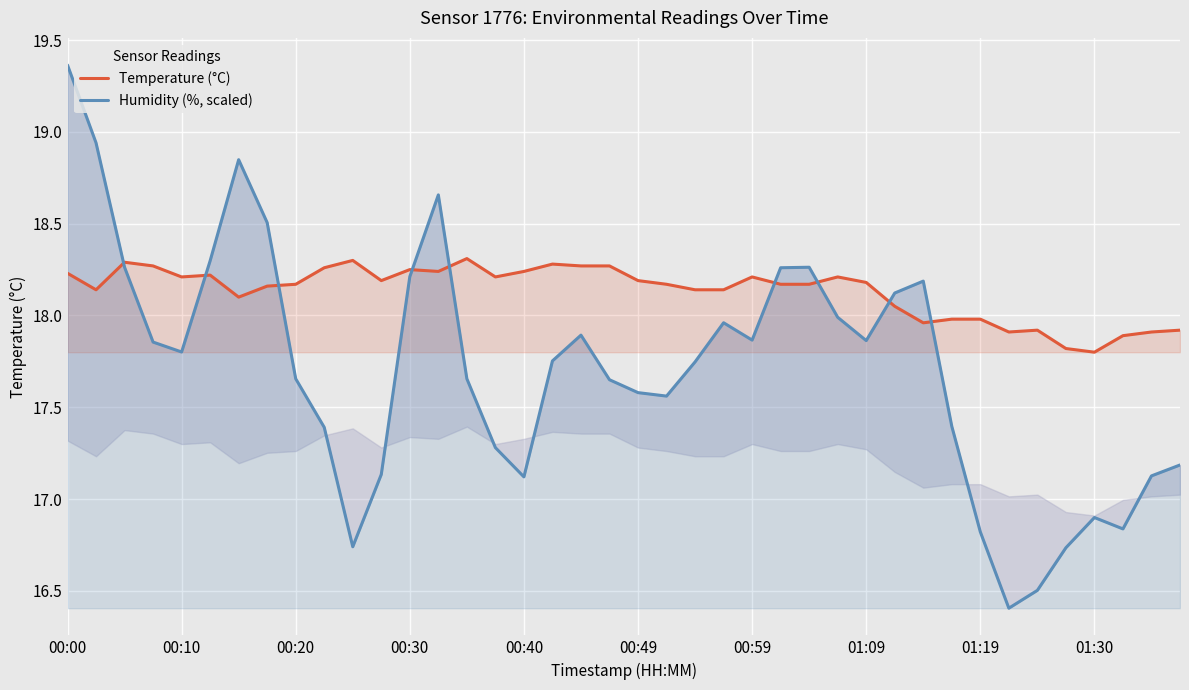

Is it true that Humidity (%, scaled) equals 16.9 at 01:30?

True